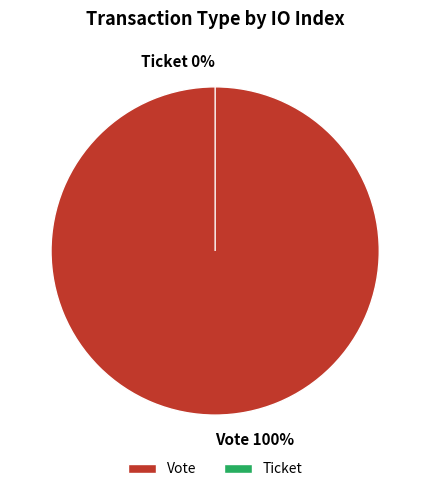

To the nearest percent, what is the combined percentage of Vote and Ticket?

100%